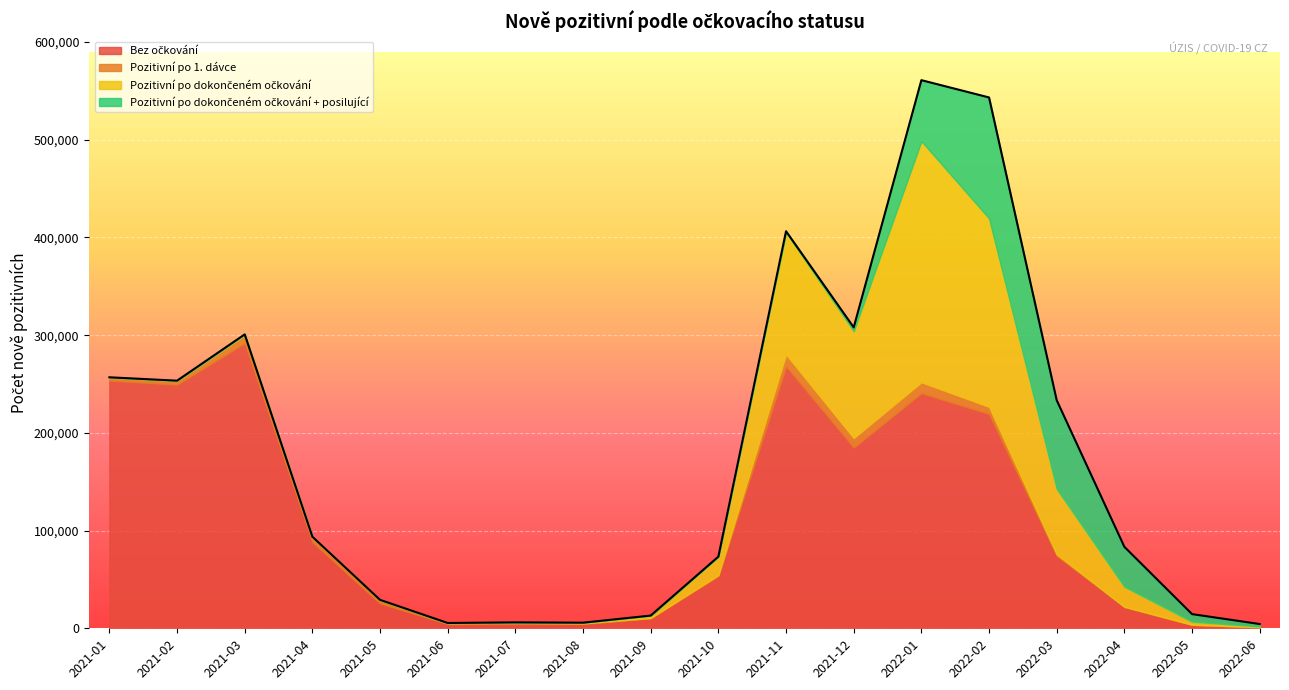

True or false: Pozitivní po dokončeném očkování has a value of 107058 at 2022-02.

False